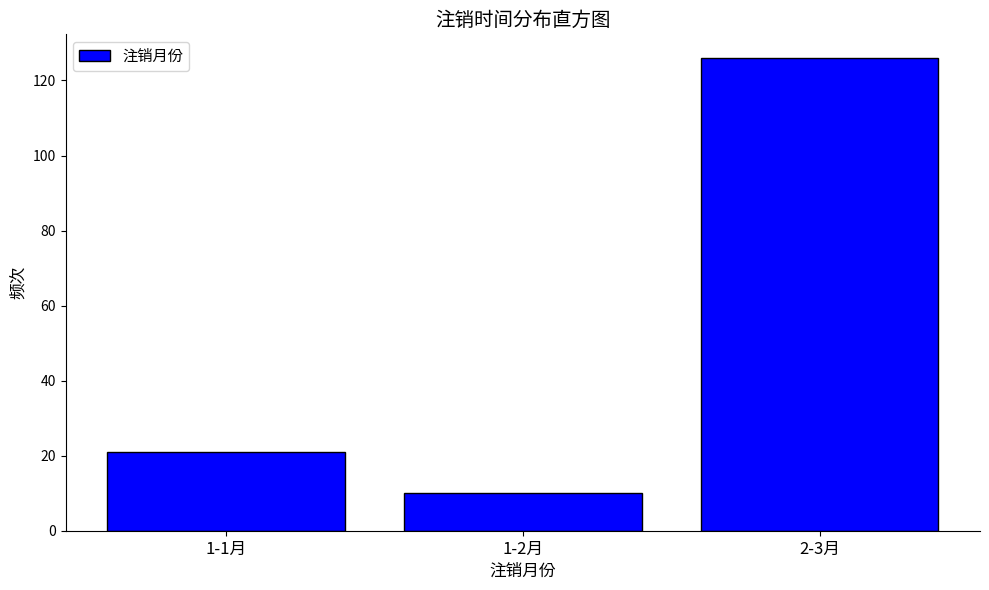

Reading left to right, transcribe all the data shown in this chart.

21	10	126